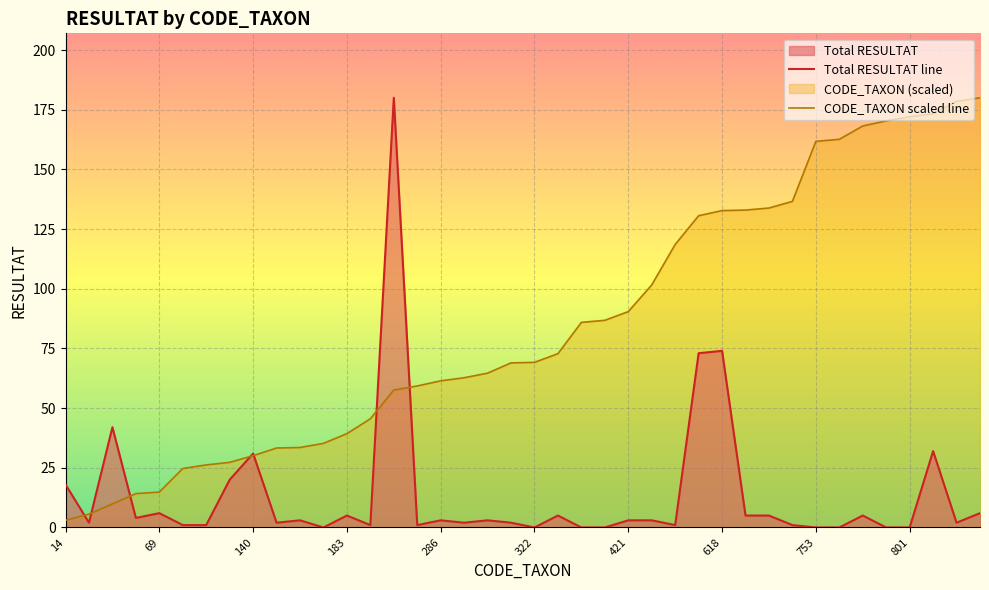

How many times do Total RESULTAT and CODE_TAXON cross each other?

7